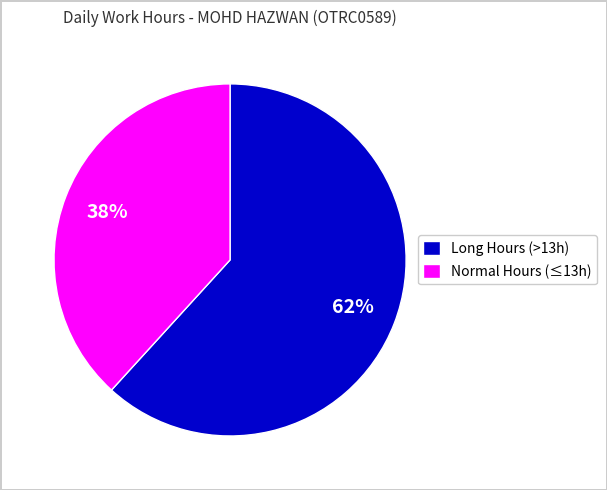

What is the ratio of the value at Normal Hours (≤13h) to the value at Long Hours (>13h)?

0.6